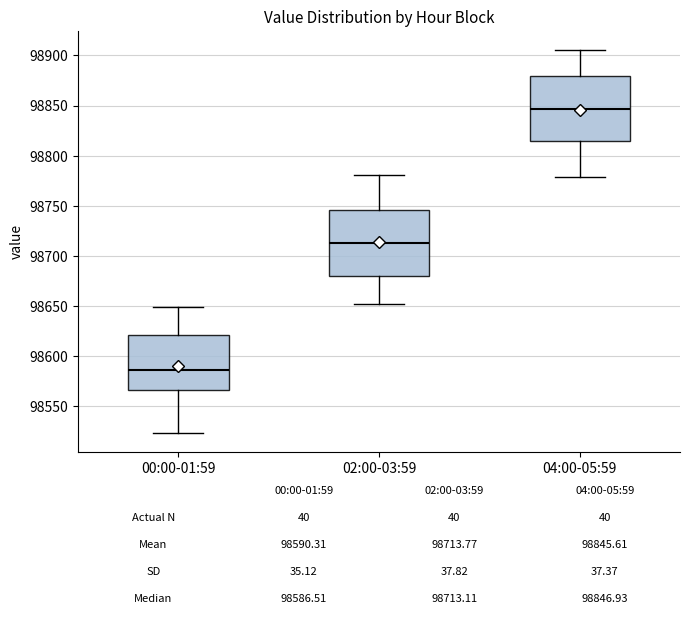

Which box has the highest median line?

04:00-05:59